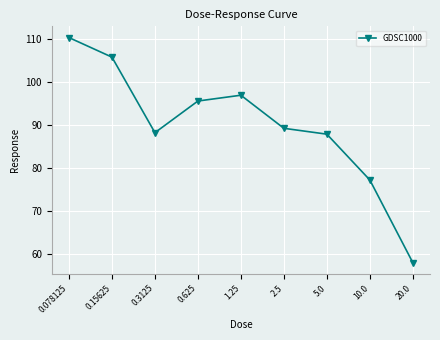

At which label does the data first exceed 89?

0.078125